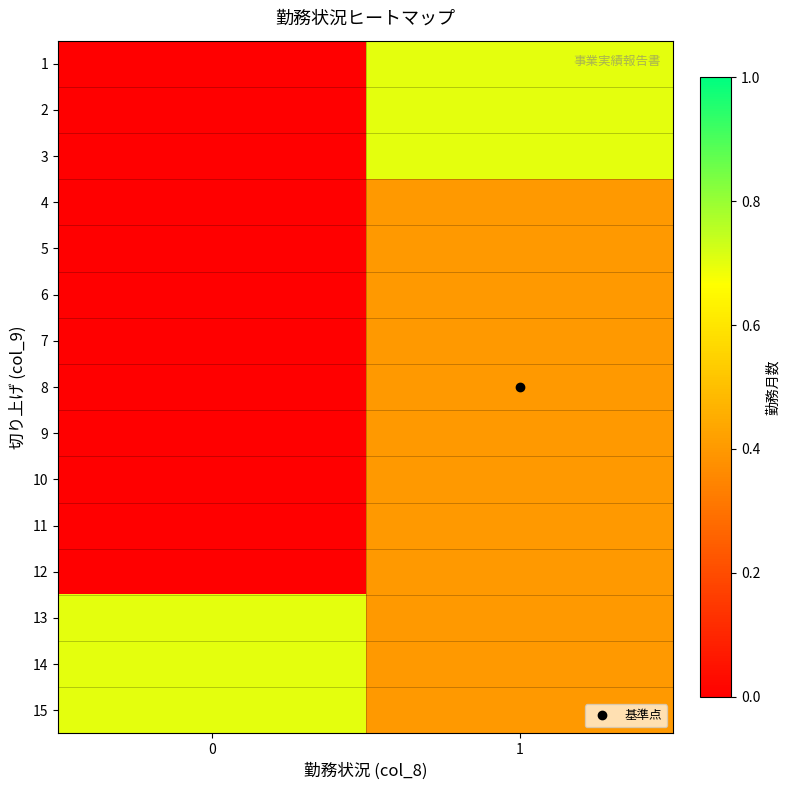

Which has a higher value, 0 or 1?

1